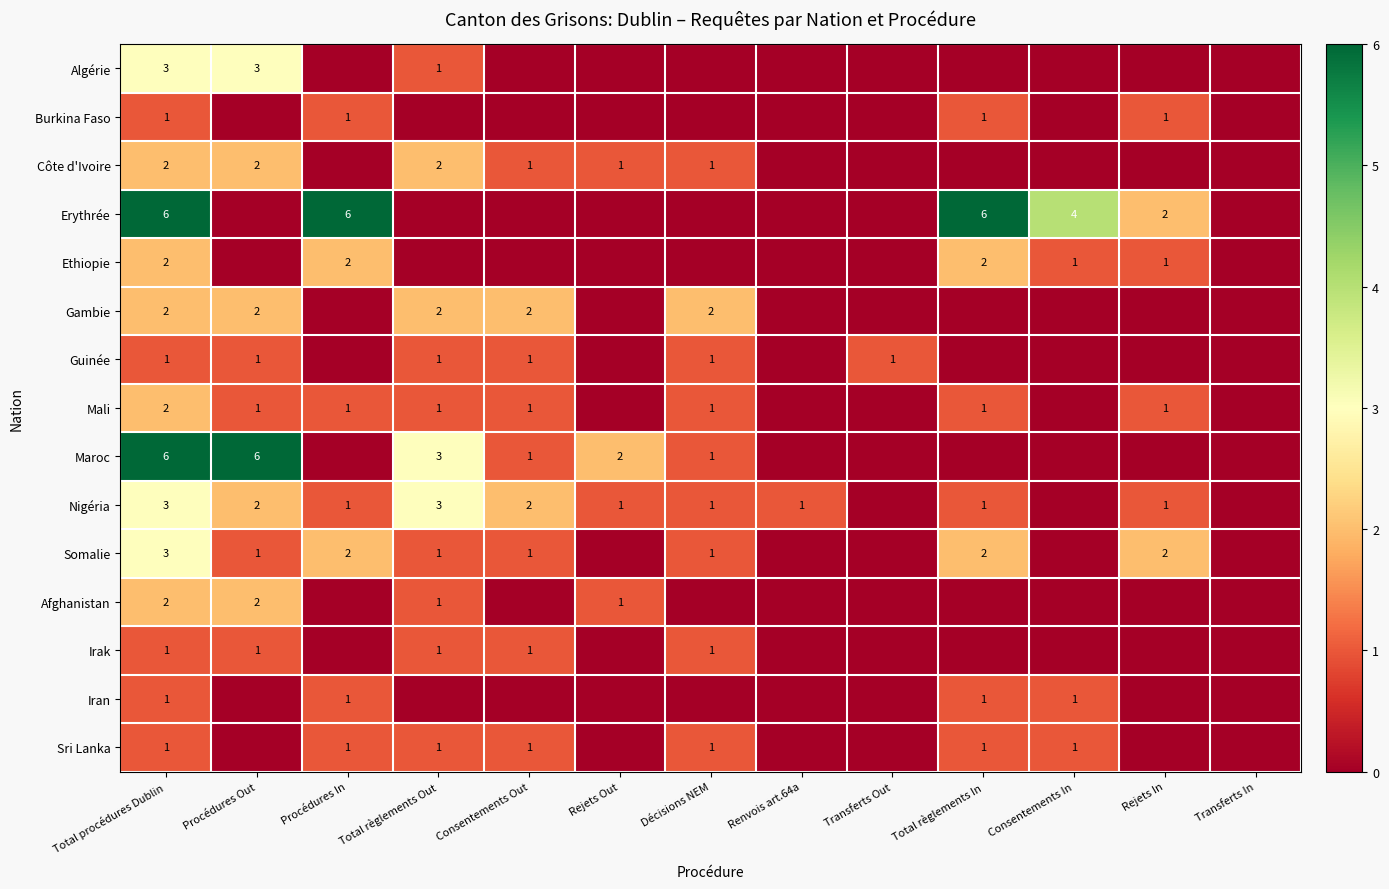

Is the value of Gambie at Total procédures Dublin greater than the value of Erythrée at Procédures In?

No